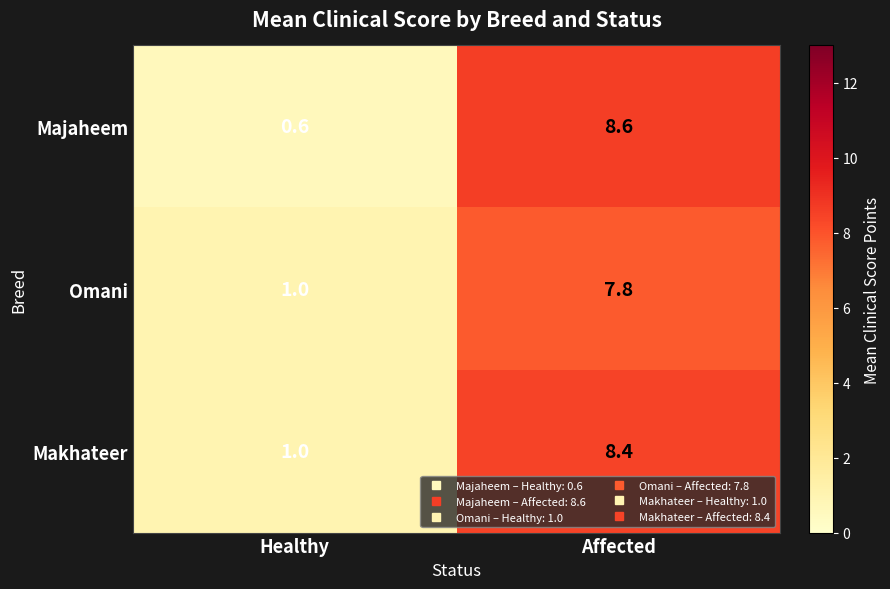

Which series changed the most between Healthy and Affected?

Majaheem